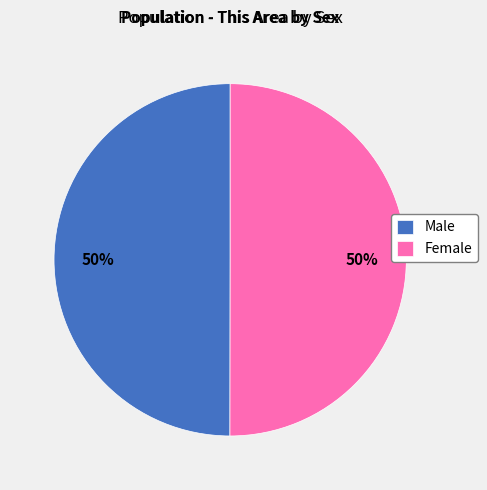

To the nearest percent, what percentage of the pie is Female?

50%